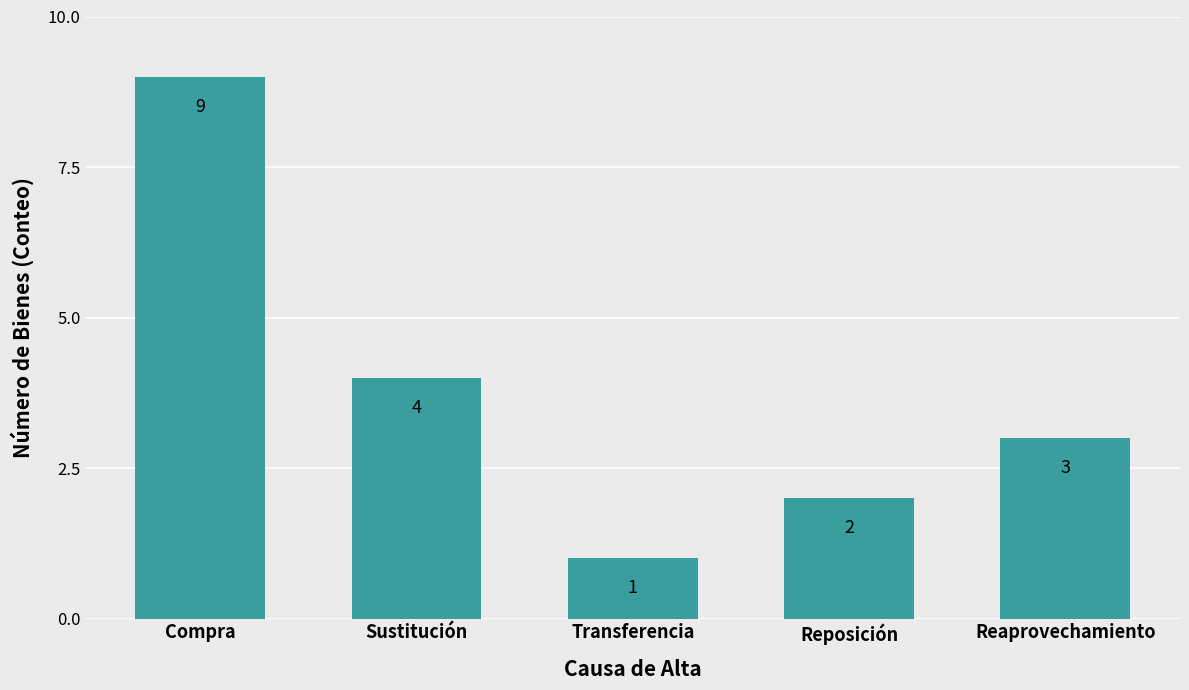

Is it true that the value at Sustitución is 4?

True